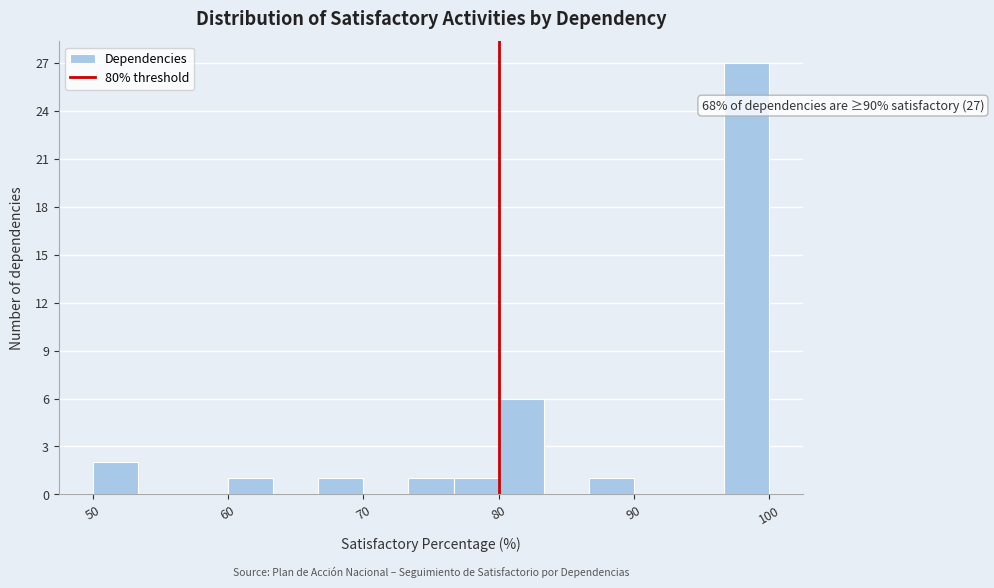

Around what value on the x-axis is the tallest bar? Give the approximate position of its centre, as read against the axis.

98